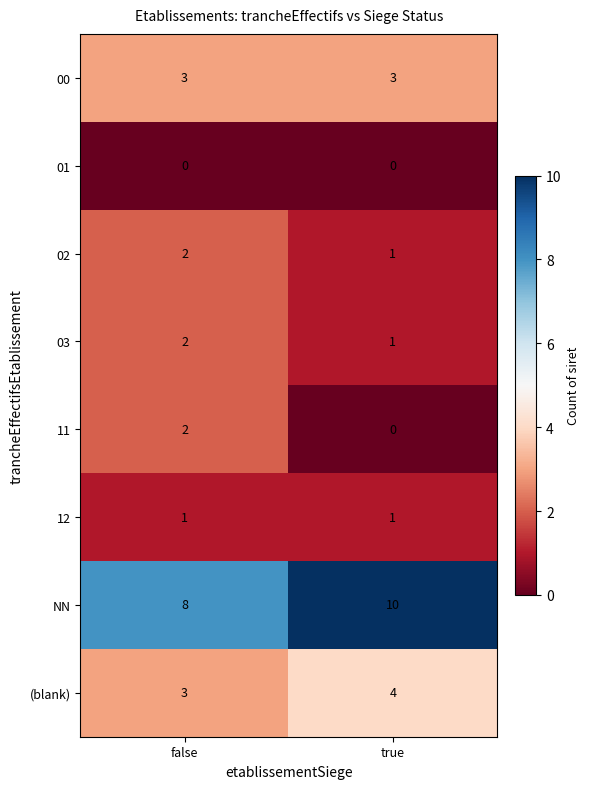

Which series has the largest total across all categories?

NN